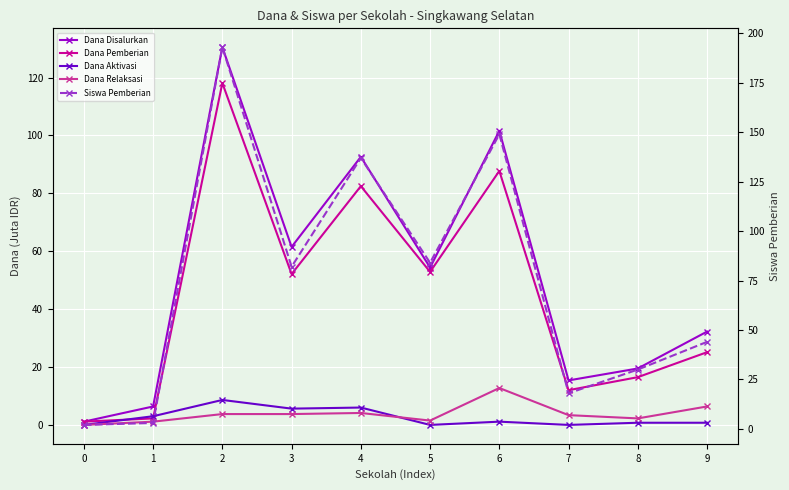

Between 1 and 9, which series saw the biggest shift?

Siswa Pemberian